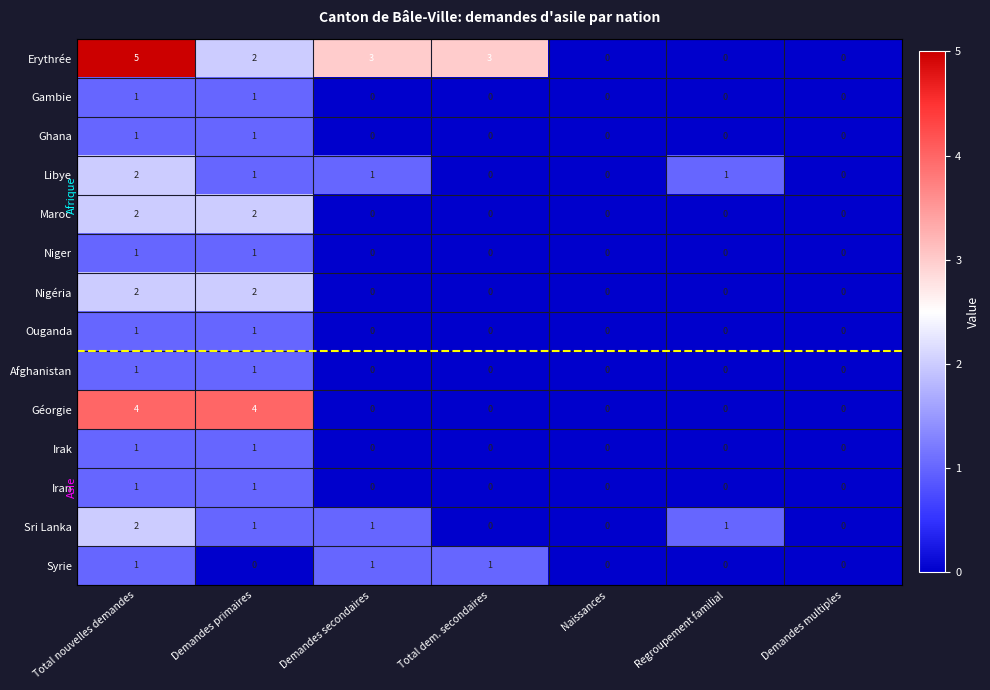

The Libye series shows 1 at Naissances. True or false?

False